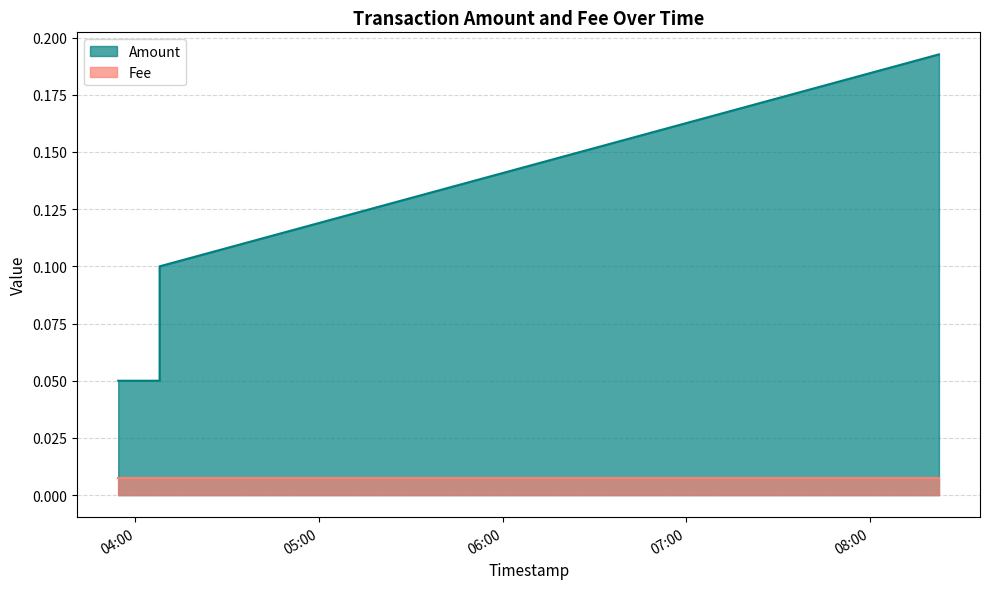

True or false: Amount and Fee cross at least once.

False